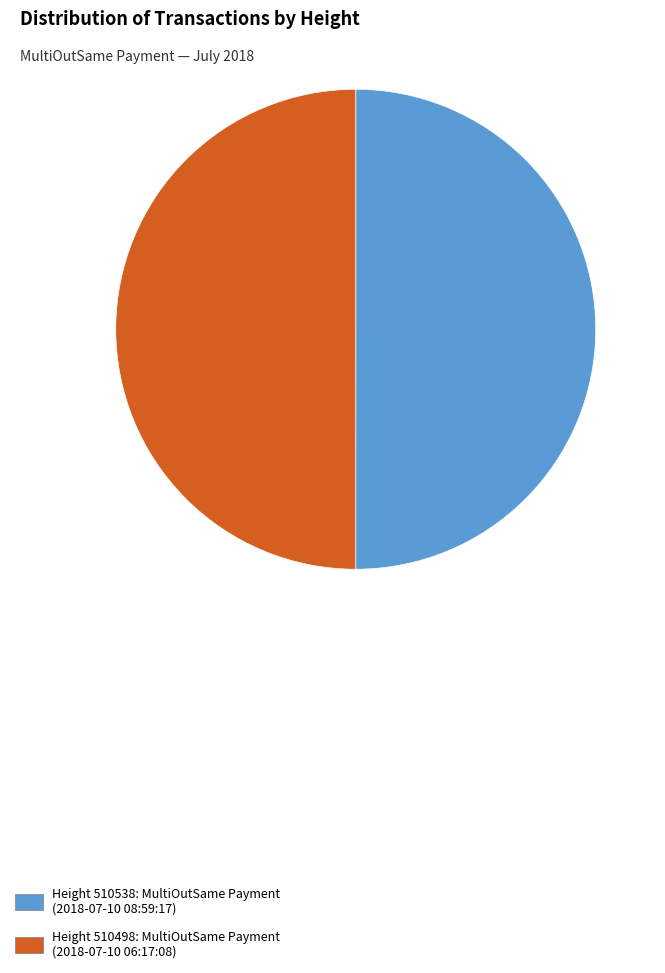

How many slices are in this pie chart?

2